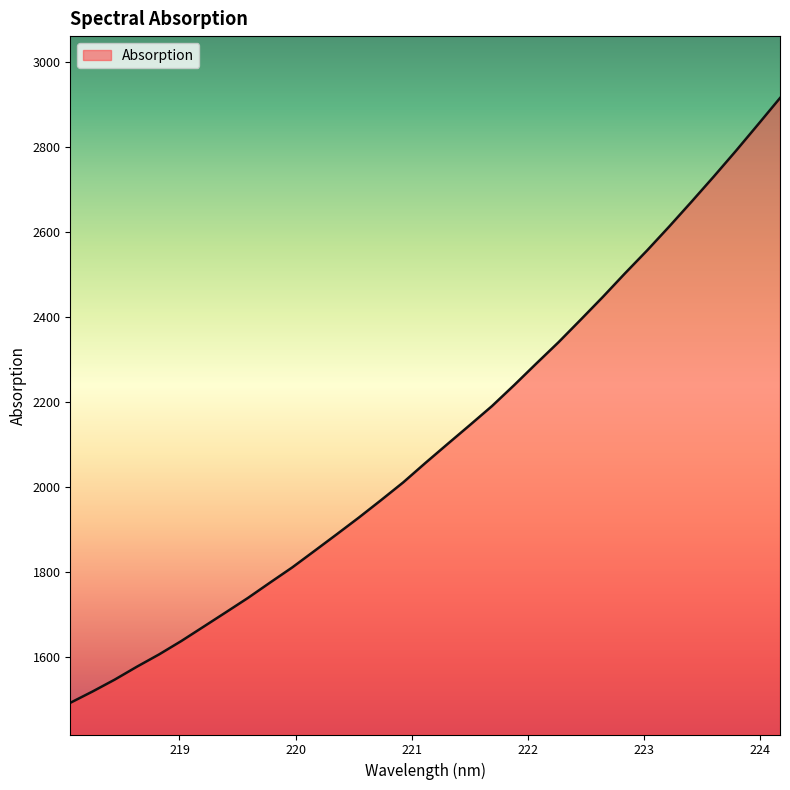

What is the difference between the maximum and minimum values?

1424.0